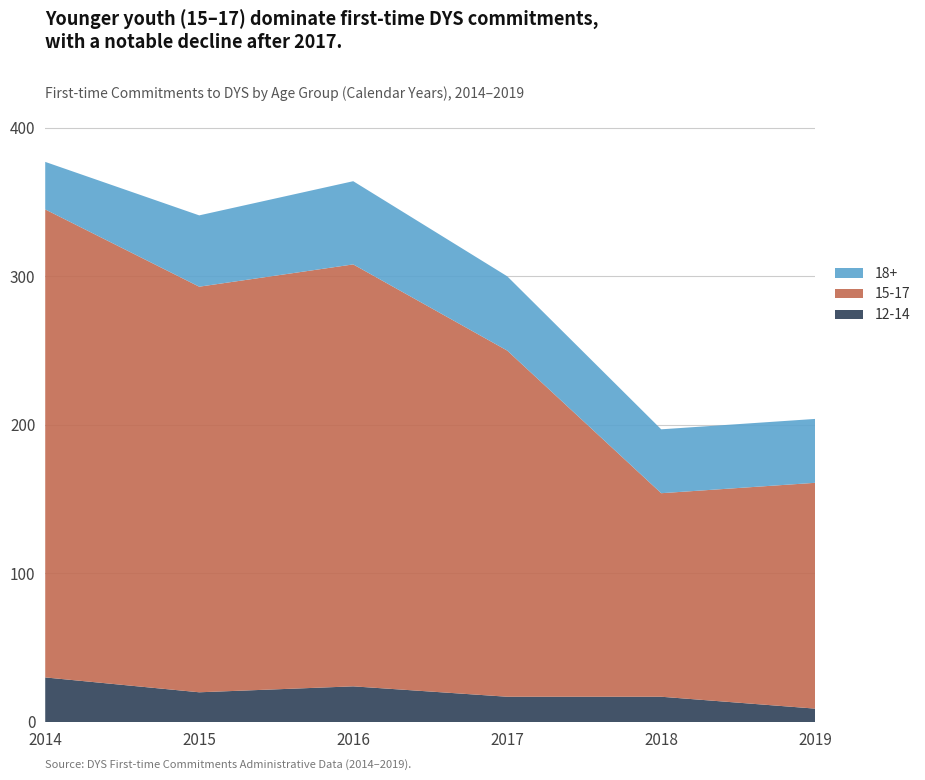

Reading left to right, transcribe all the data shown in this chart.

12-14: 2014=30	2015=20	2016=24	2017=17	2018=17	2019=9
15-17: 2014=315	2015=273	2016=284	2017=233	2018=137	2019=152
18+: 2014=32	2015=48	2016=56	2017=50	2018=43	2019=43